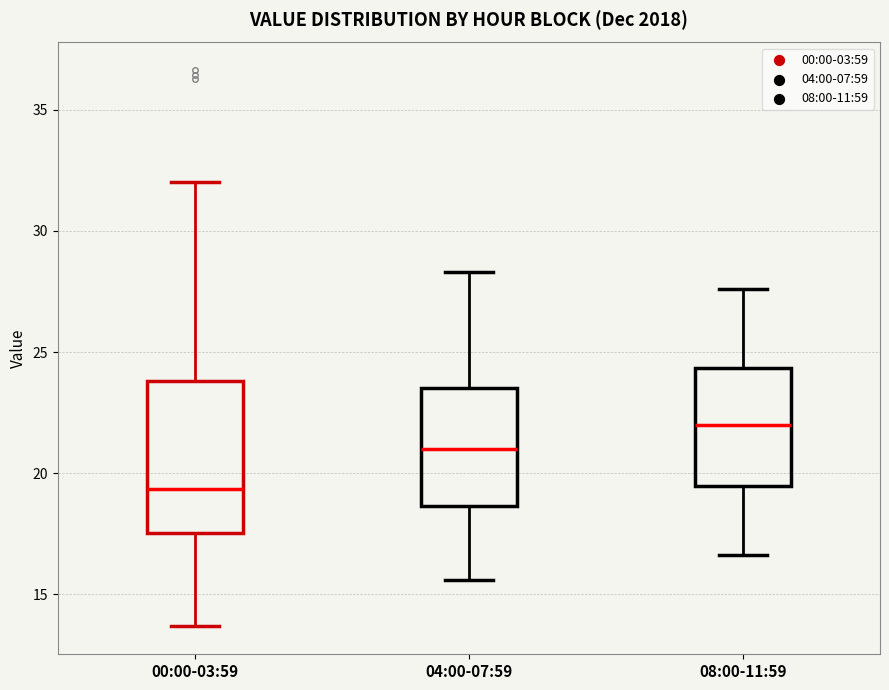

Reading left to right, read every box against the y-axis: the position of its median line, the range the box covers, and the ends of its whiskers. The values are not printed on the chart, so give them approximately, as read against the axis.

00:00-03:59: median 19.5, box 17.5 to 24.0, whiskers 13.5 to 32.0
04:00-07:59: median 21.0, box 18.5 to 23.5, whiskers 15.5 to 28.5
08:00-11:59: median 22.0, box 19.5 to 24.5, whiskers 16.5 to 27.5